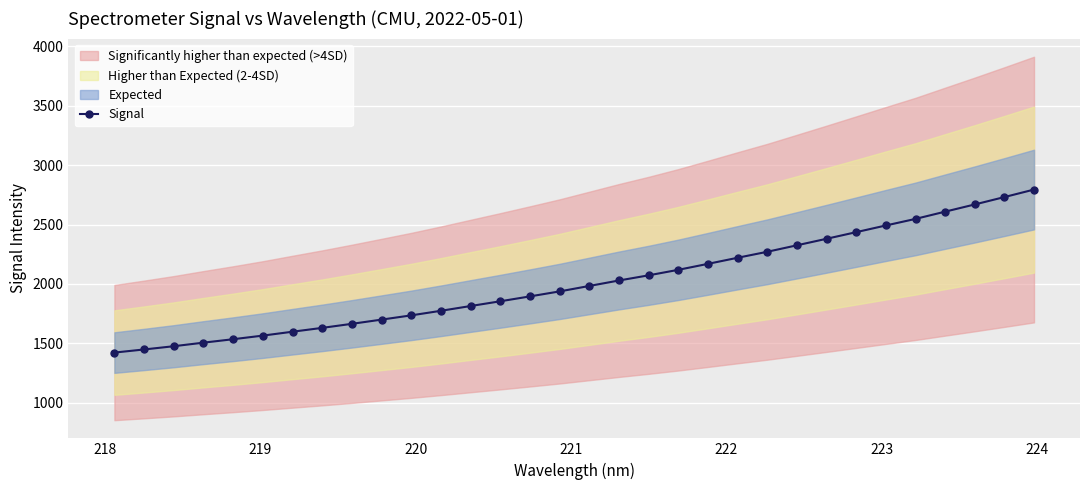

How many categories are shown in the chart?

32